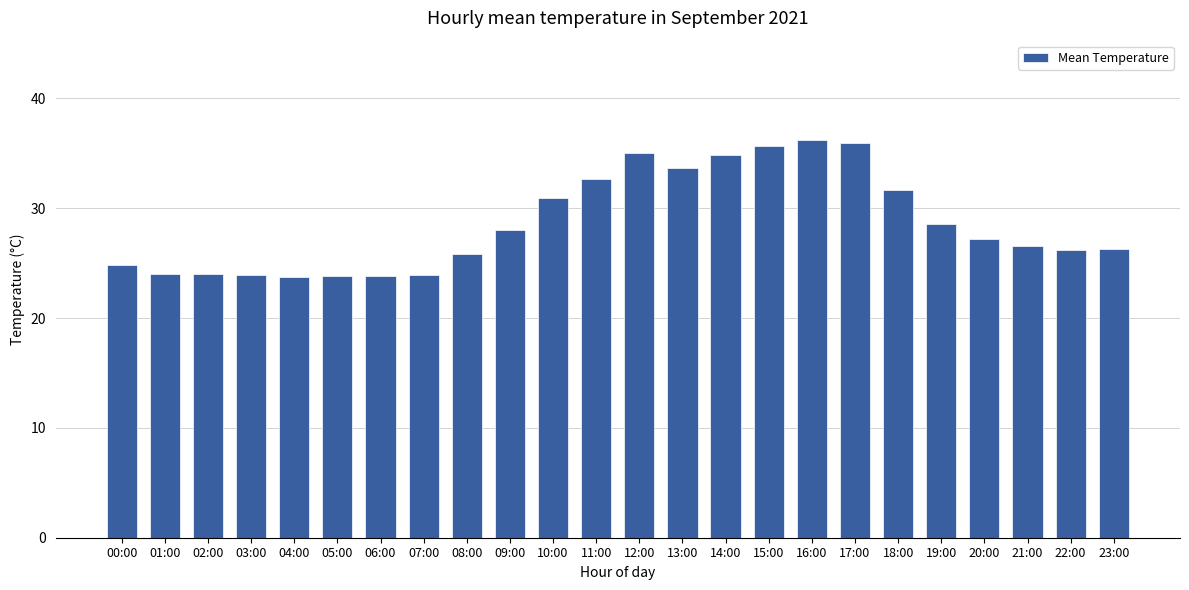

What is the difference between the second highest and minimum values?

12.2